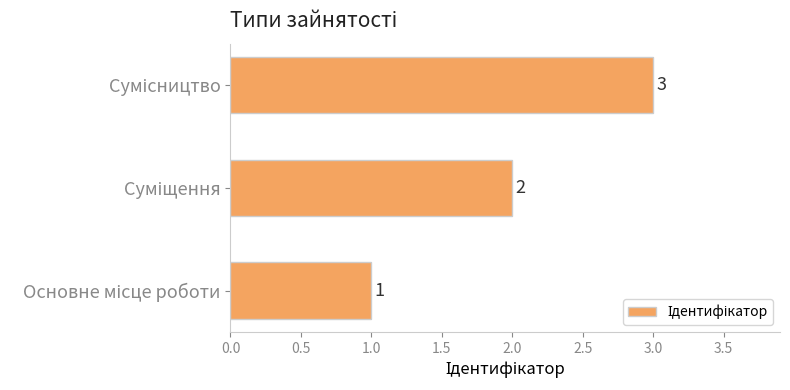

Count the values in the range 1 to 3.

3